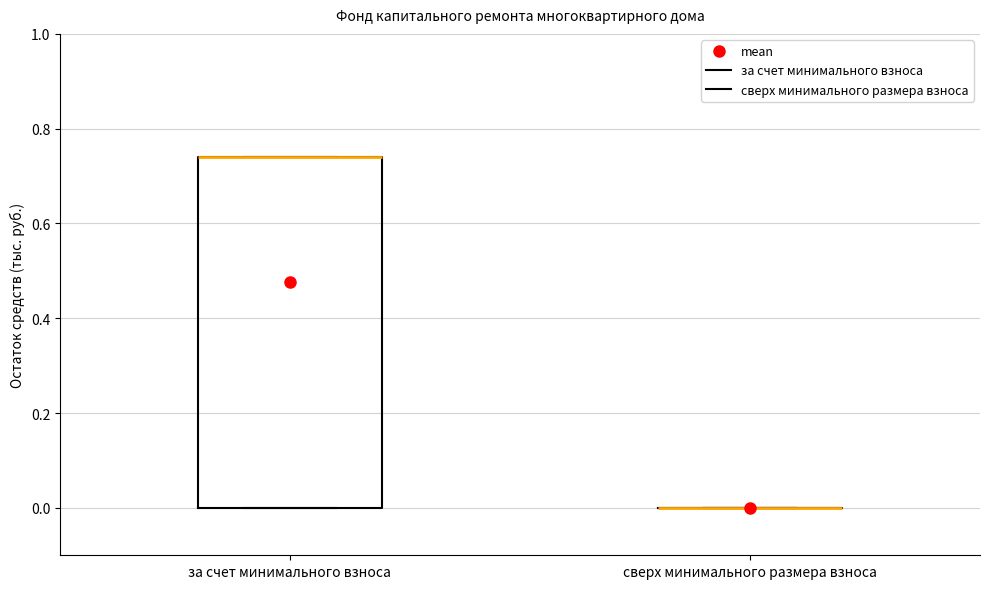

Which box is the tallest, from its lower edge to its upper edge?

за счет минимального взноса